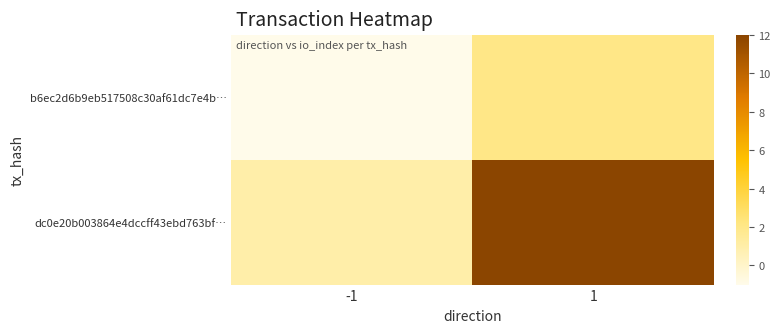

Count the number of data series in this chart.

2